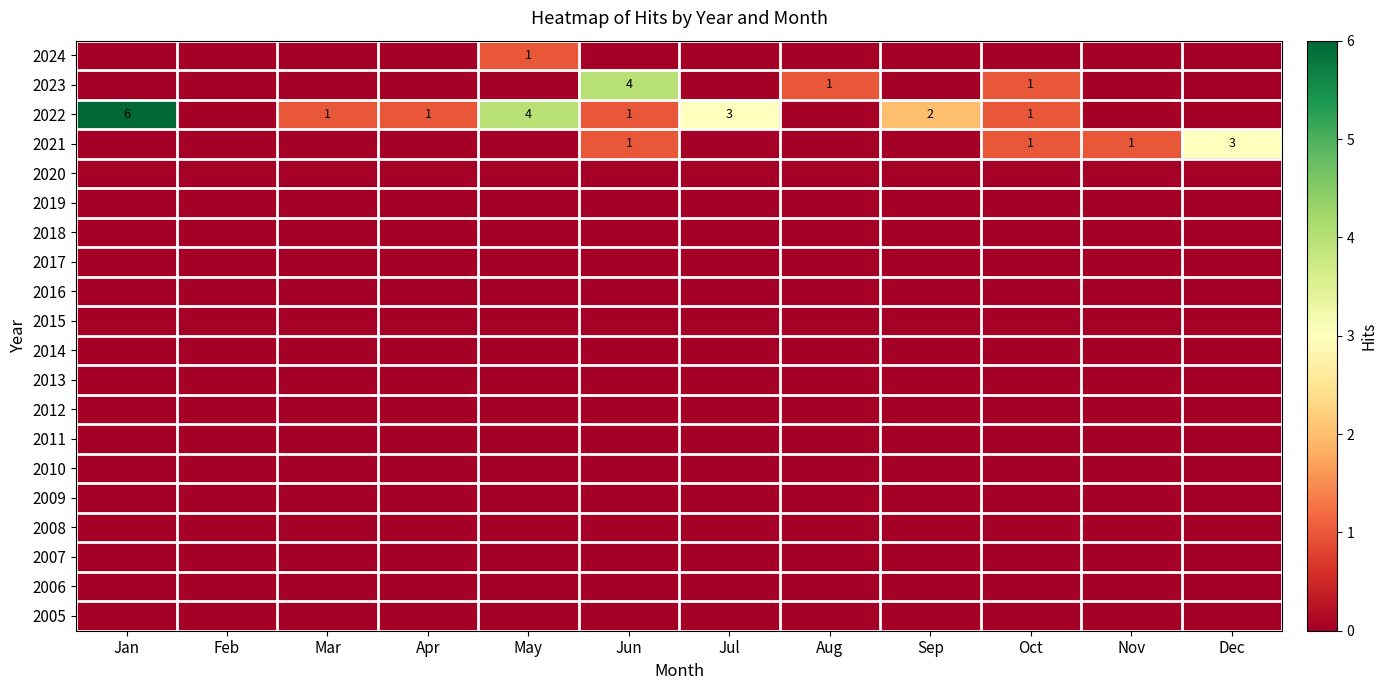

Is it true that 2021 equals 4 at Dec?

False